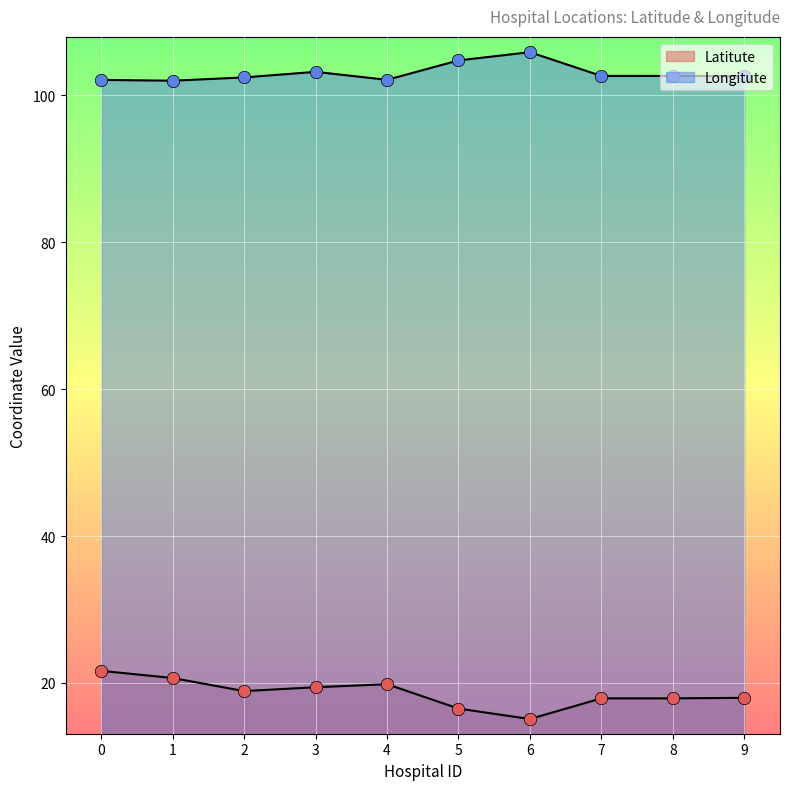

At how many categories does at least one series exceed 99?

10